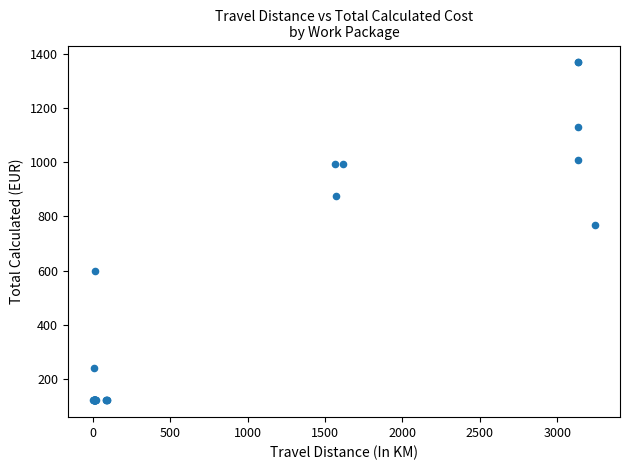

What Y value in the scatter plot is closest to 745?

770